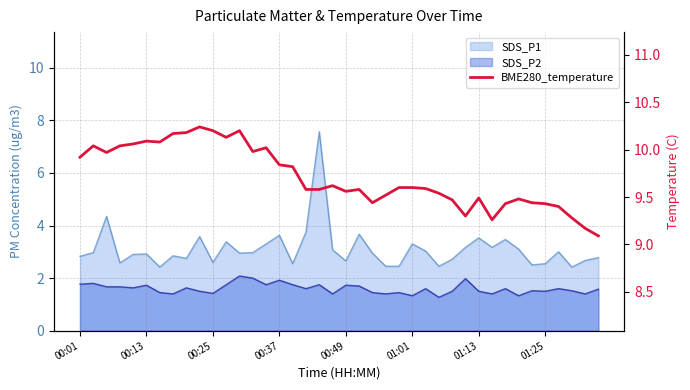

What is the maximum value shown in the chart?

10.2